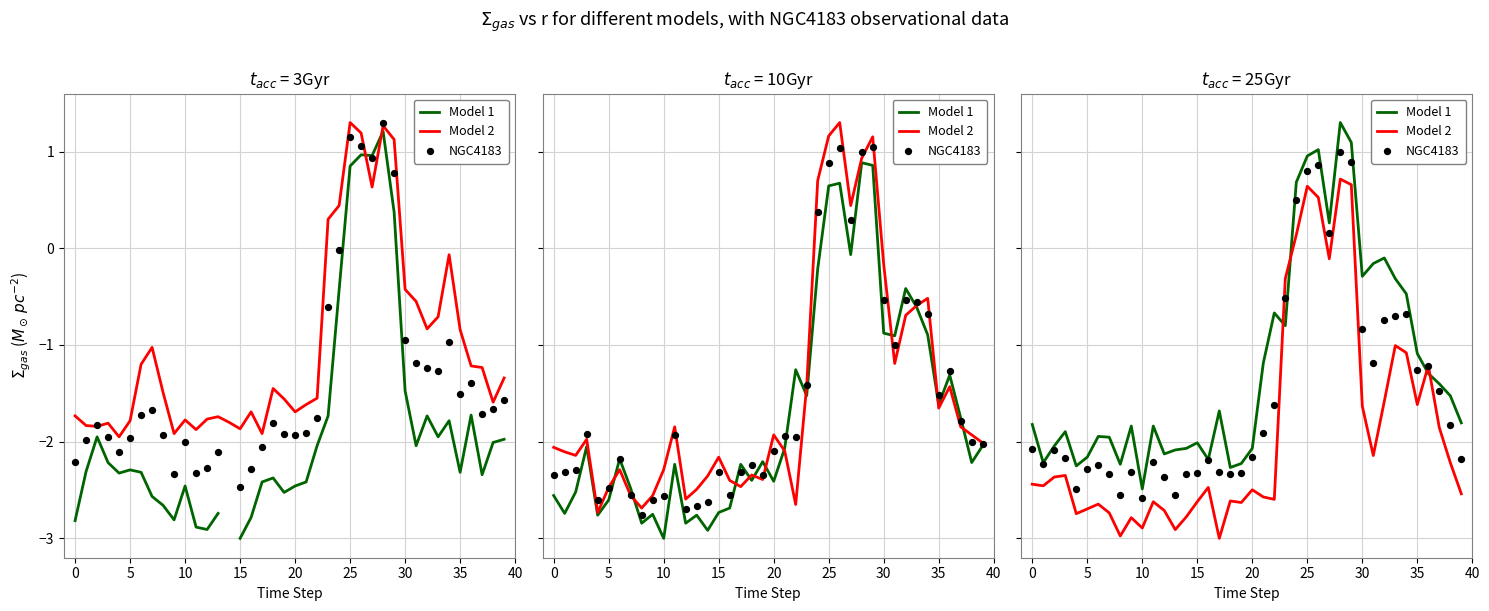

What are all the series names shown in the legend?

Model 1, Model 2, NGC4183